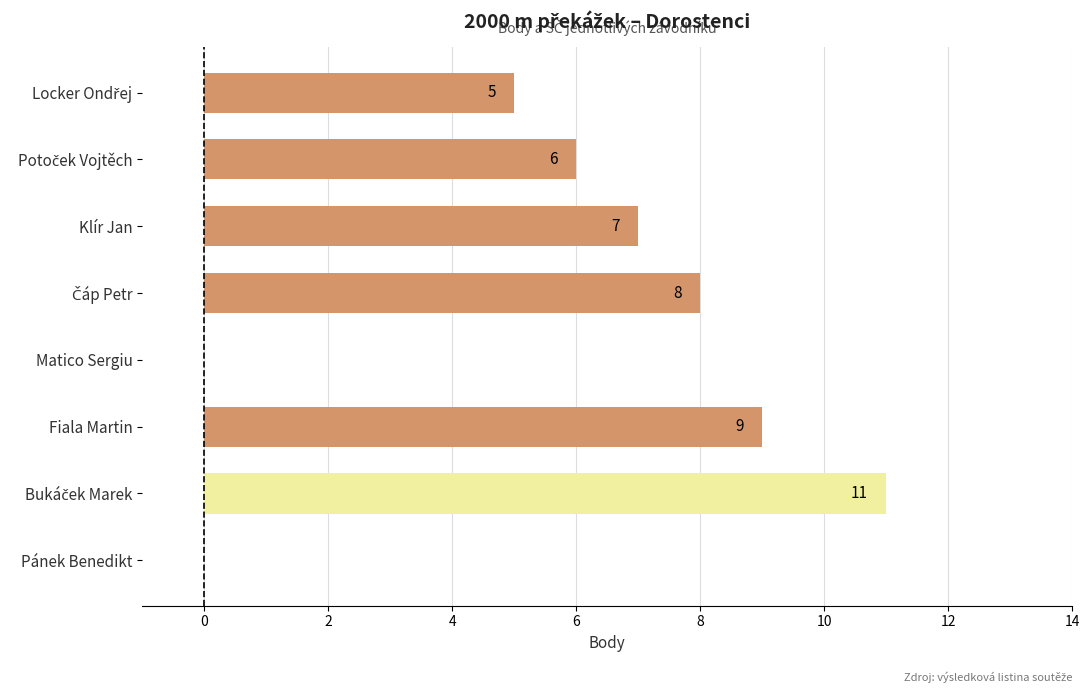

The value at Klír Jan is 7. True or false?

True